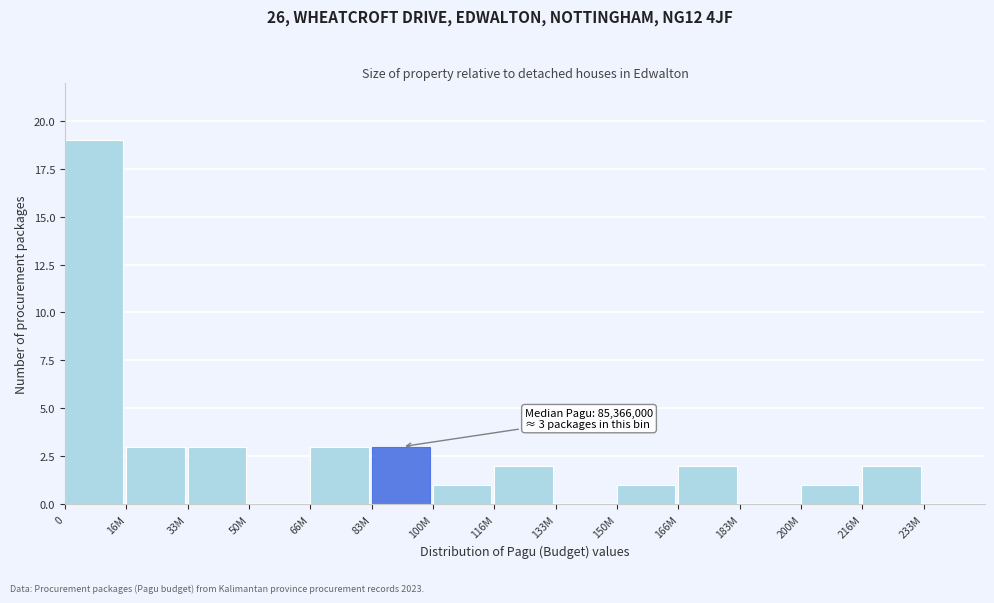

Reading left to right, what are all the values shown in this chart?

0=19	16M=3	33M=3	50M=0	66M=3	83M=3	100M=1	116M=2	133M=0	150M=1	166M=2	183M=0	200M=1	216M=2	233M=0